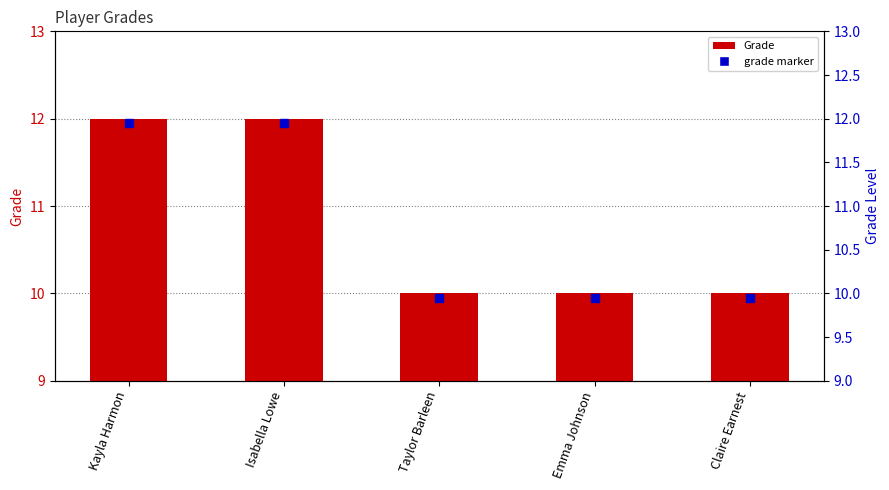

List the labels in order of value, largest first.

Kayla Harmon, Isabella Lowe, Taylor Barleen, Emma Johnson, Claire Earnest